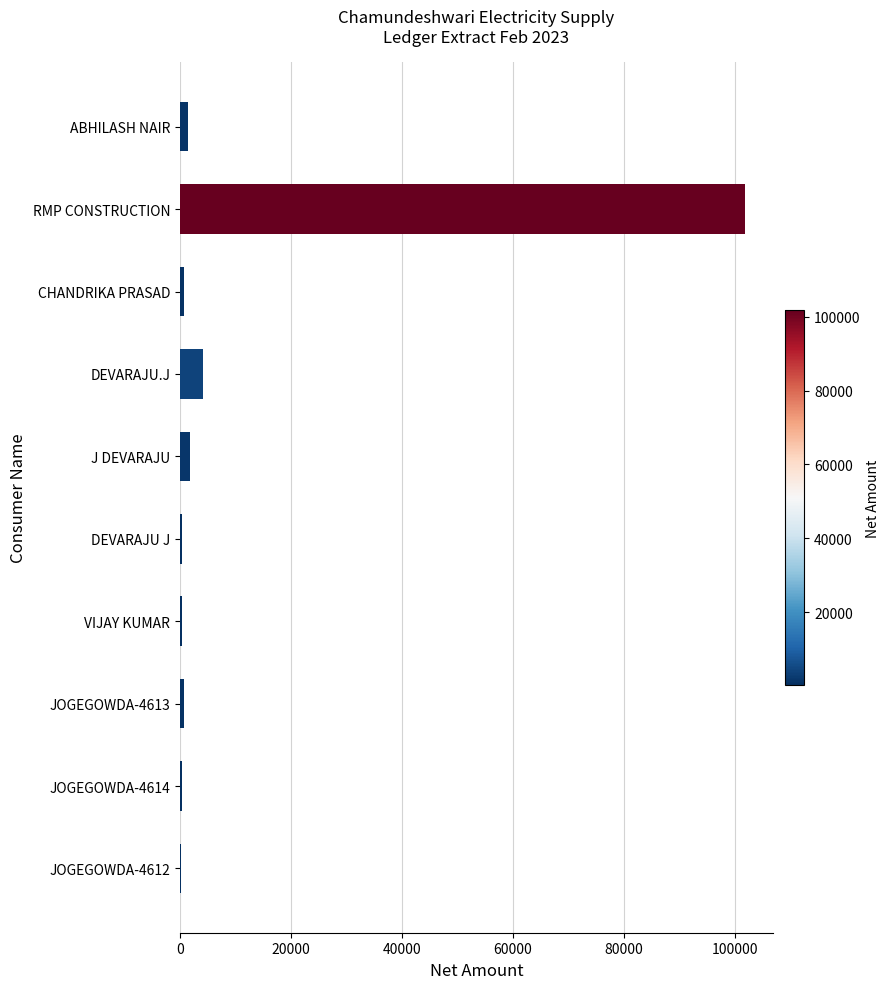

What is the sum of all values?

112046